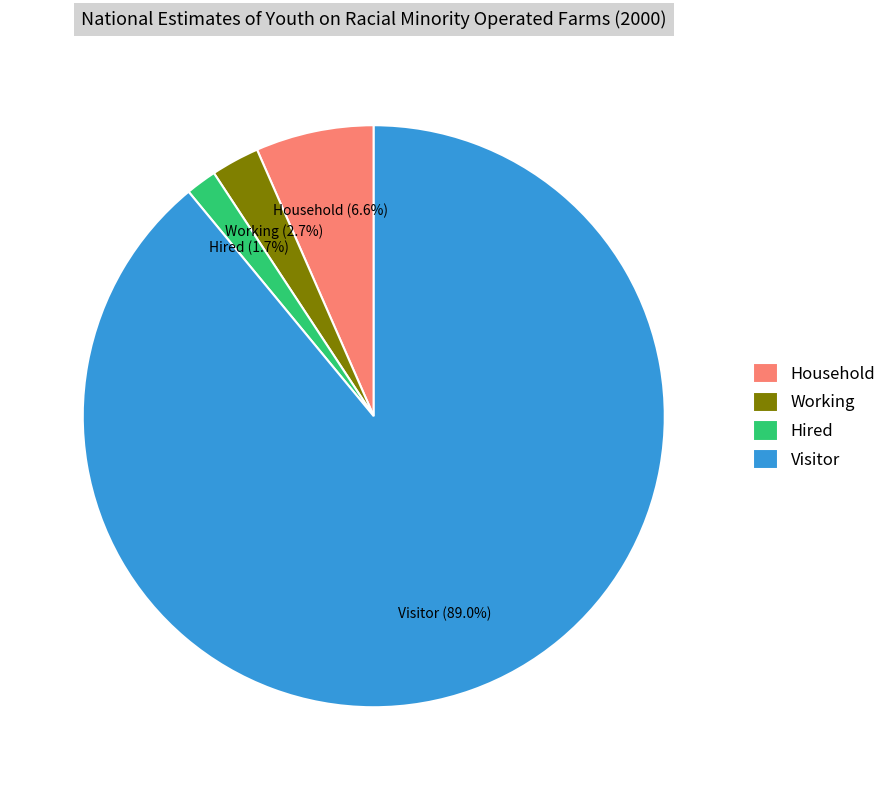

The Household slice represents 7% of the pie. True or false?

True